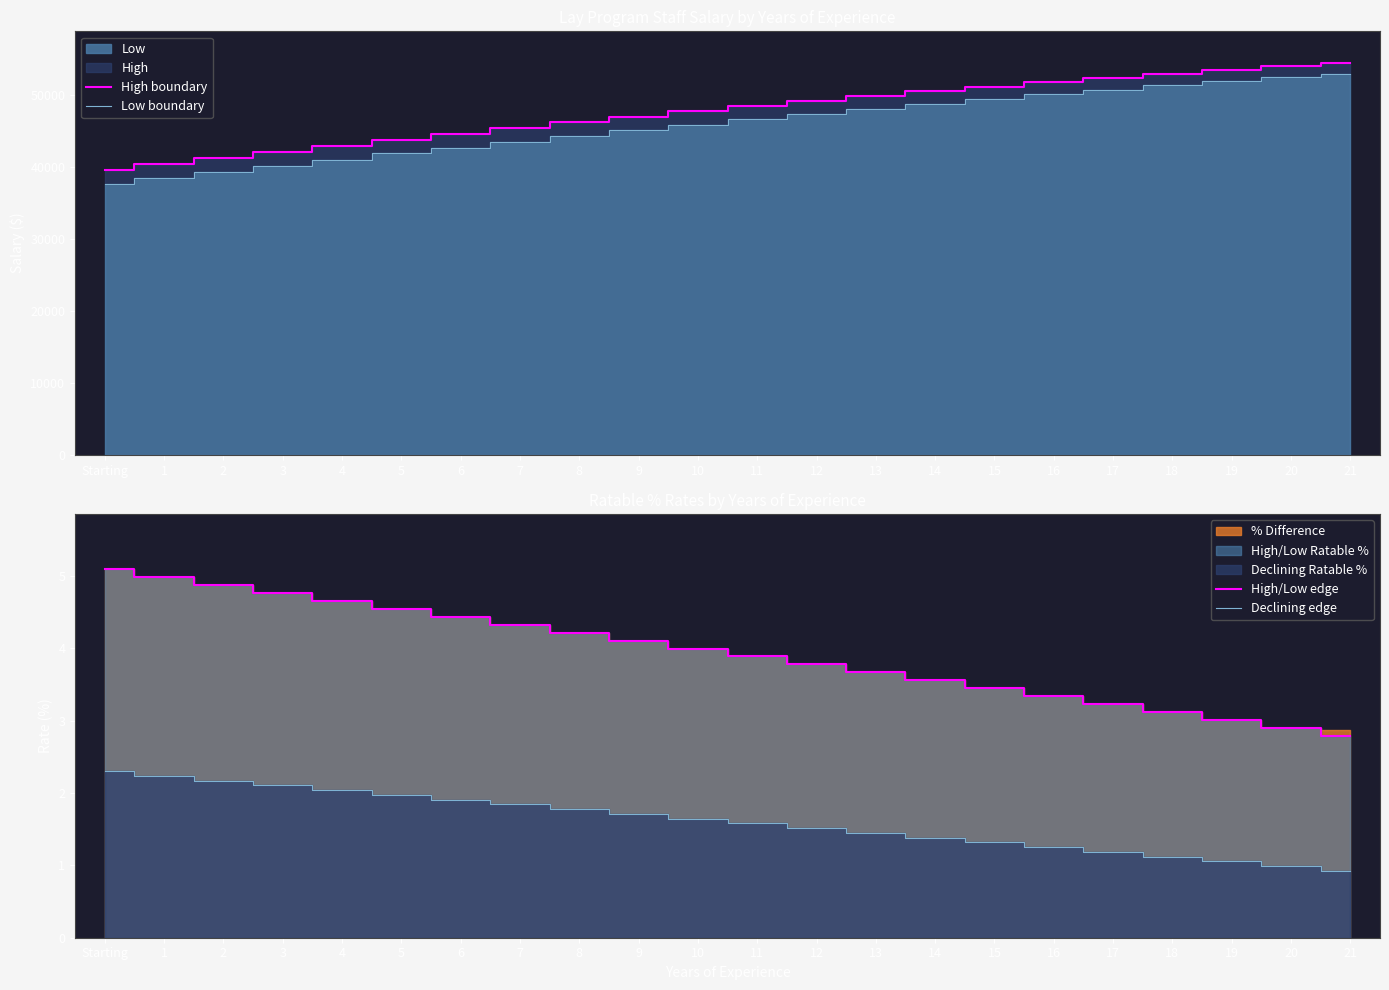

True or false: Declining edge and High/Low edge intersect in this chart.

False